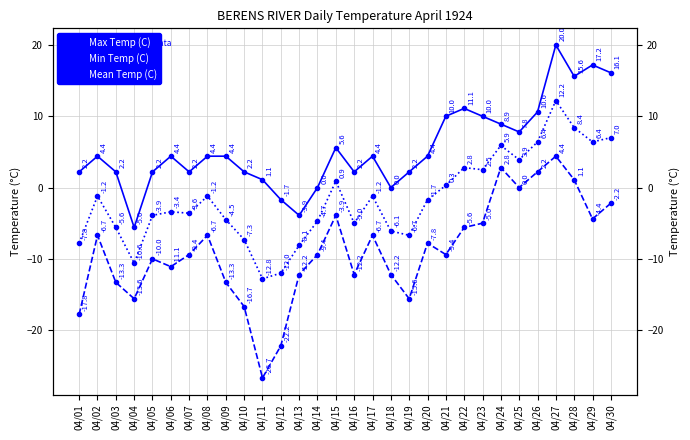

How many values in the Min Temp (C) series exceed -9?

14